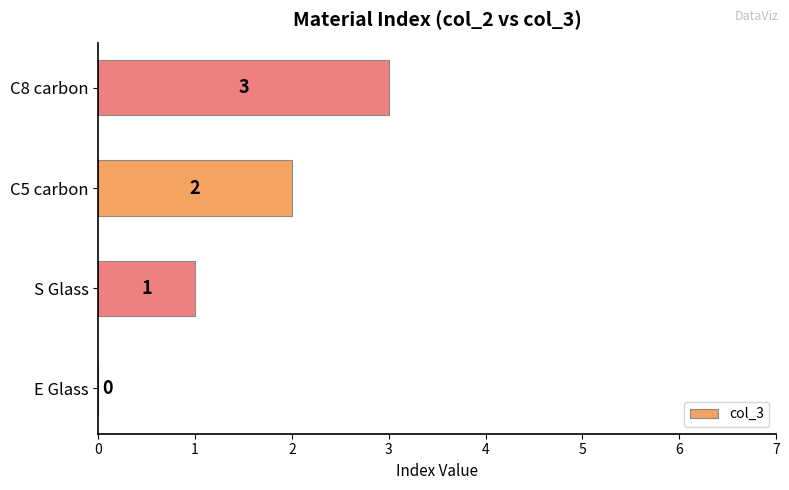

The chart shows a value of 1 at S Glass. True or false?

True